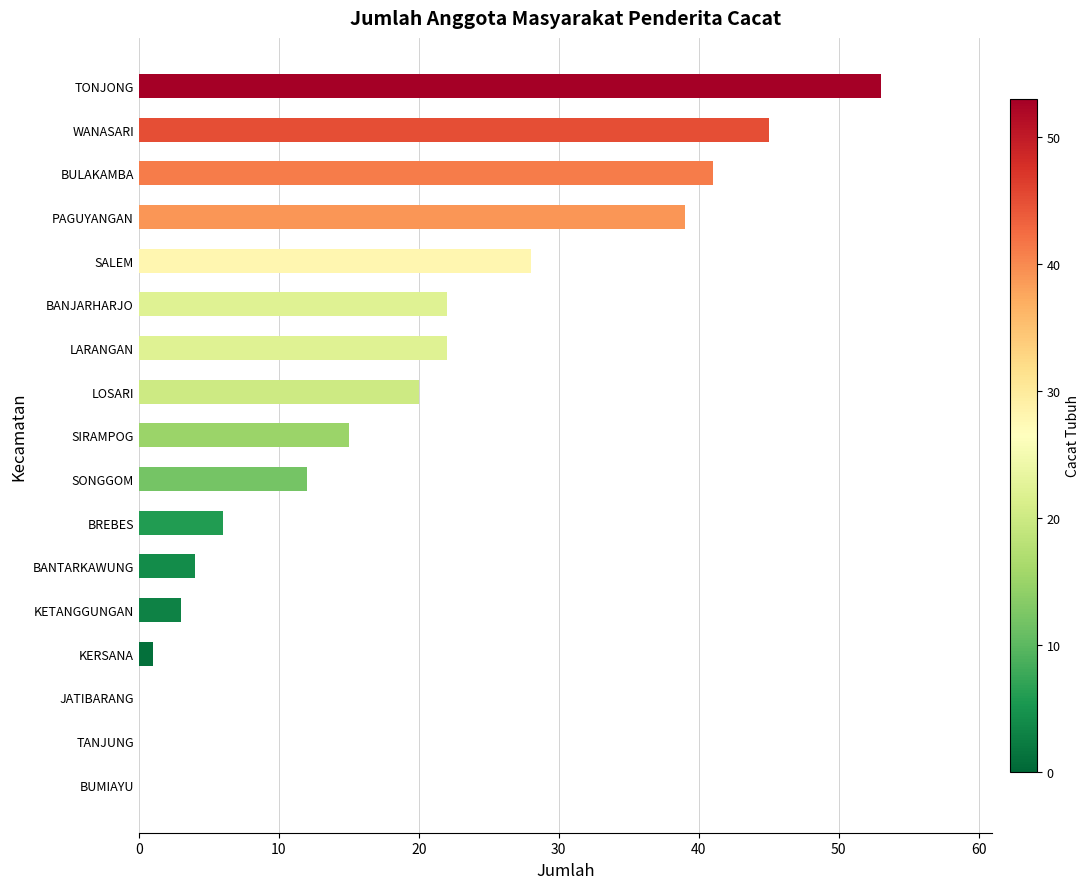

What is the maximum value shown in the chart?

53